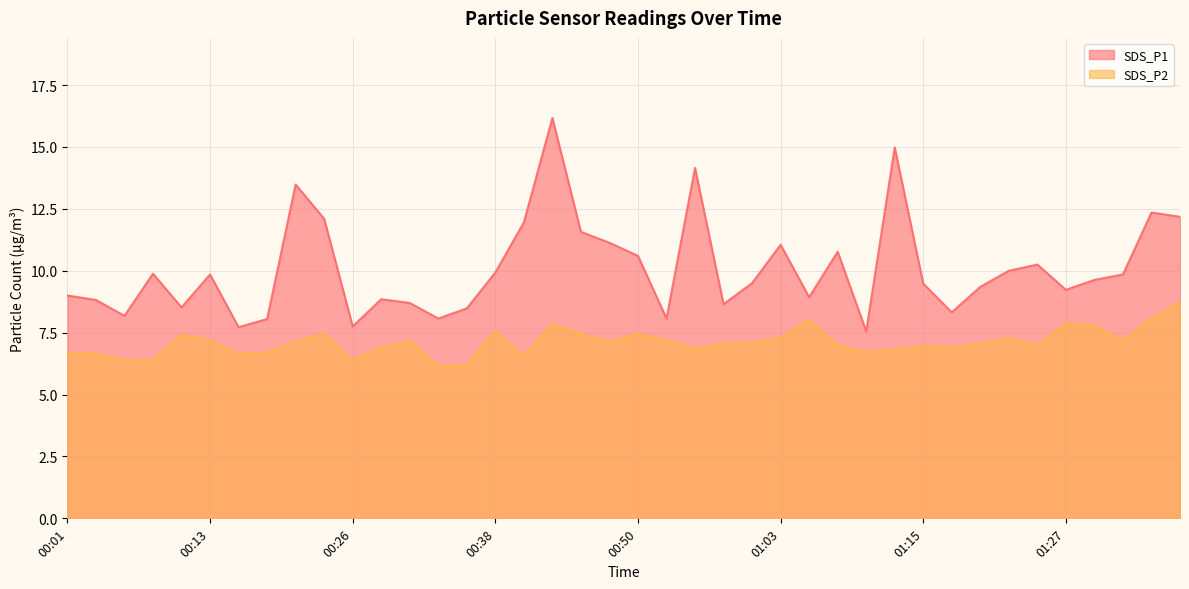

What is the difference between the maximum and minimum values in the SDS_P1 series?

8.6